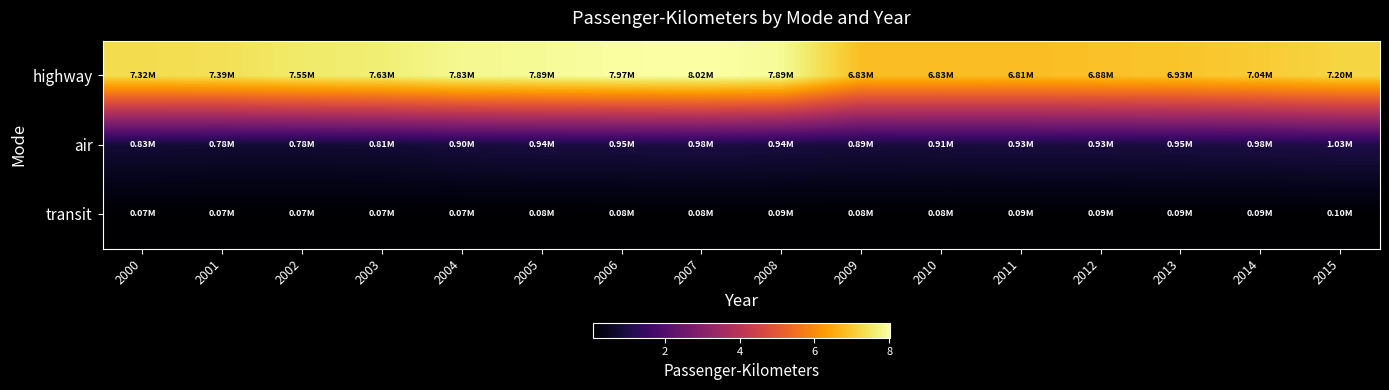

Which series has the largest total across all categories?

highway